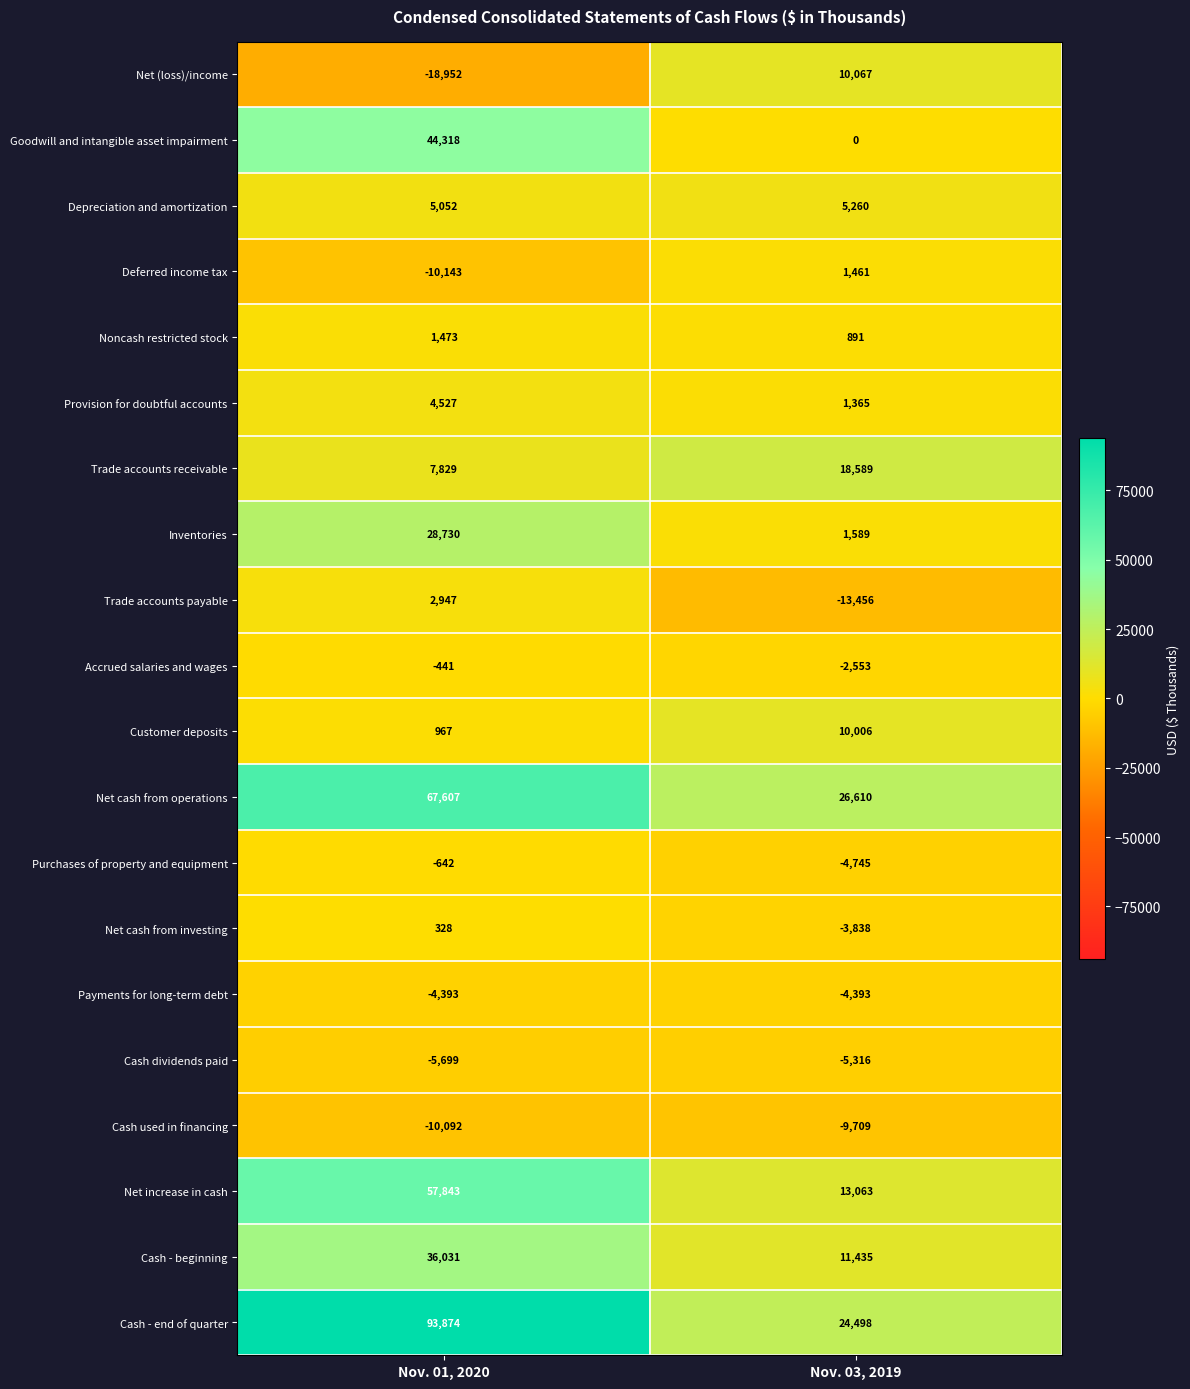

Is it true that Goodwill and intangible asset impairment equals 44318 at Nov. 01, 2020?

True